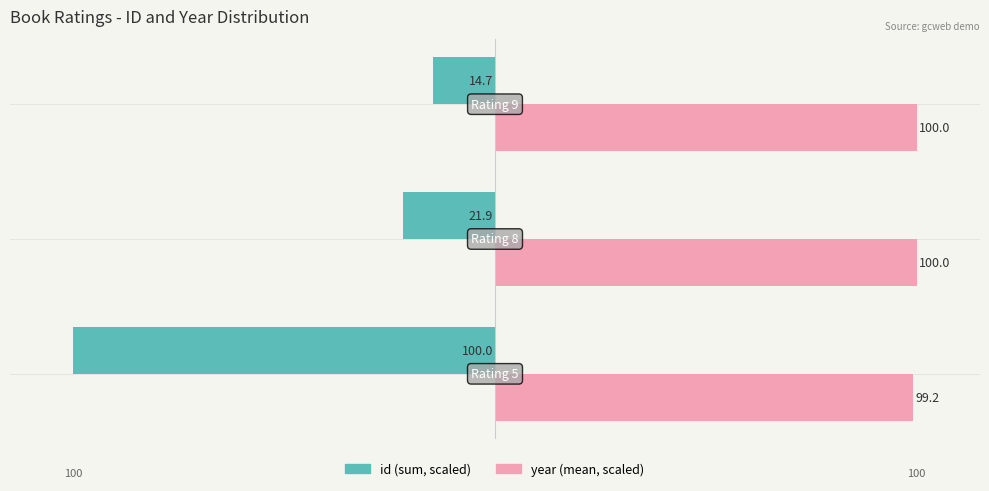

What is the average value of the id (sum, scaled) series?

-45.5